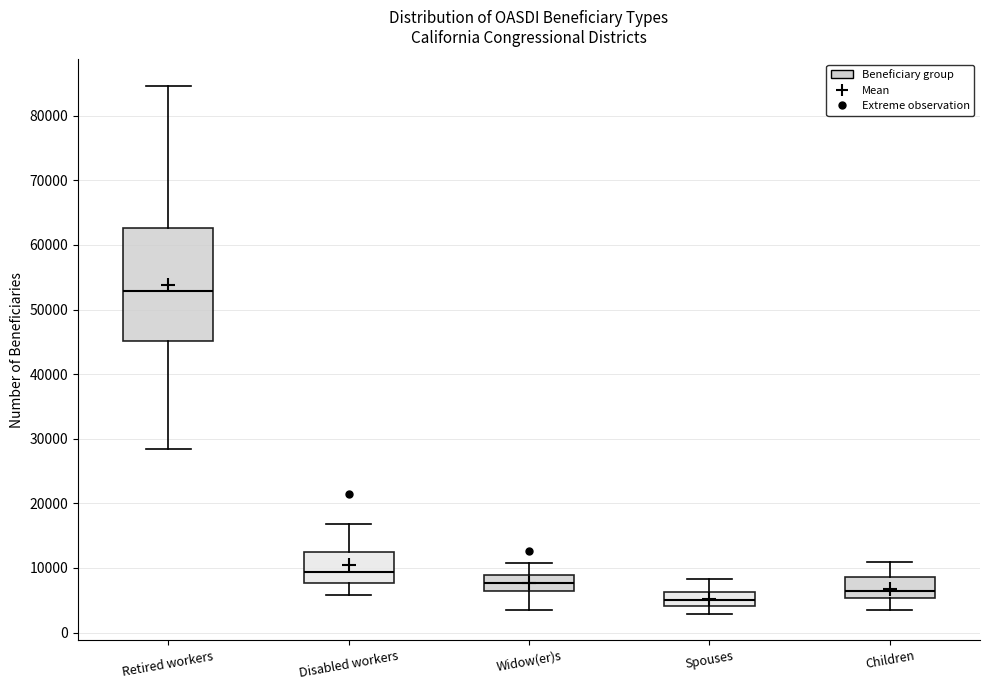

Which box is the tallest, from its lower edge to its upper edge?

Retired workers